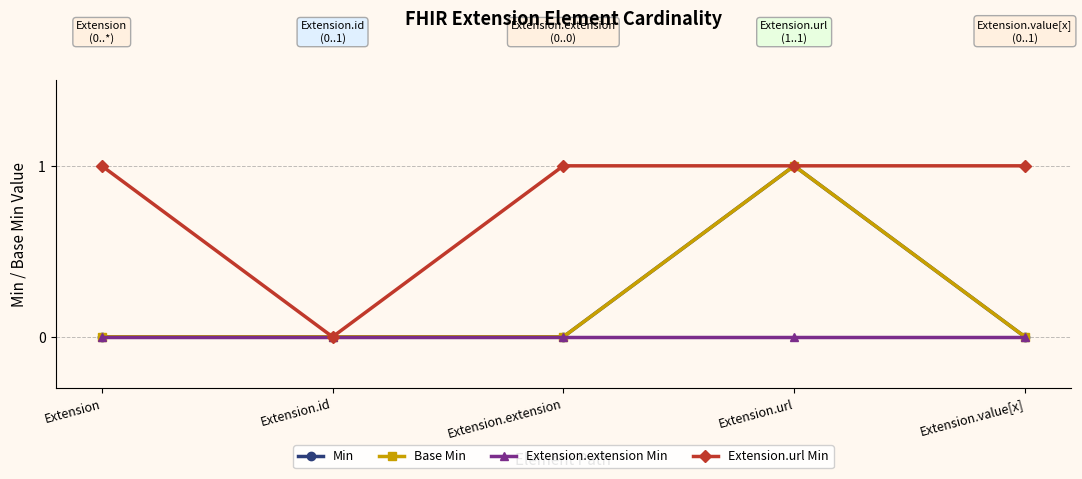

List the series in order of their peak value, highest first.

Min, Base Min, Extension.url Min, Extension.extension Min